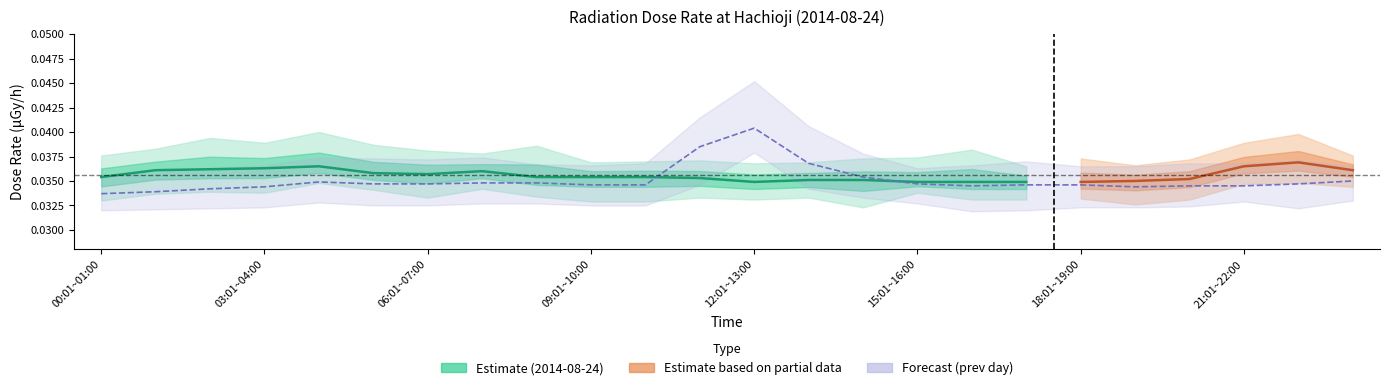

Which label corresponds to the smallest value in the chart?

12:01~13:00